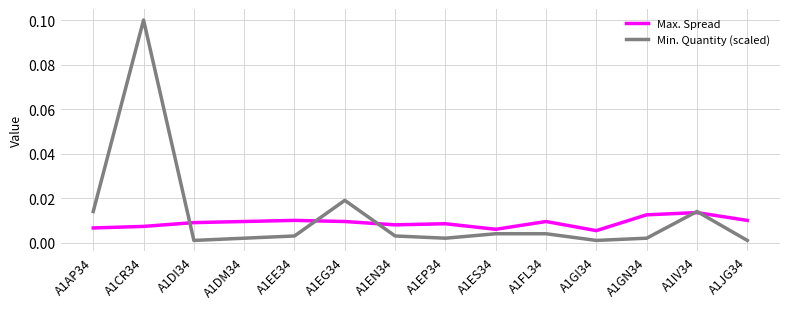

Is it true that Max. Spread equals 0.0 at A1EP34?

True